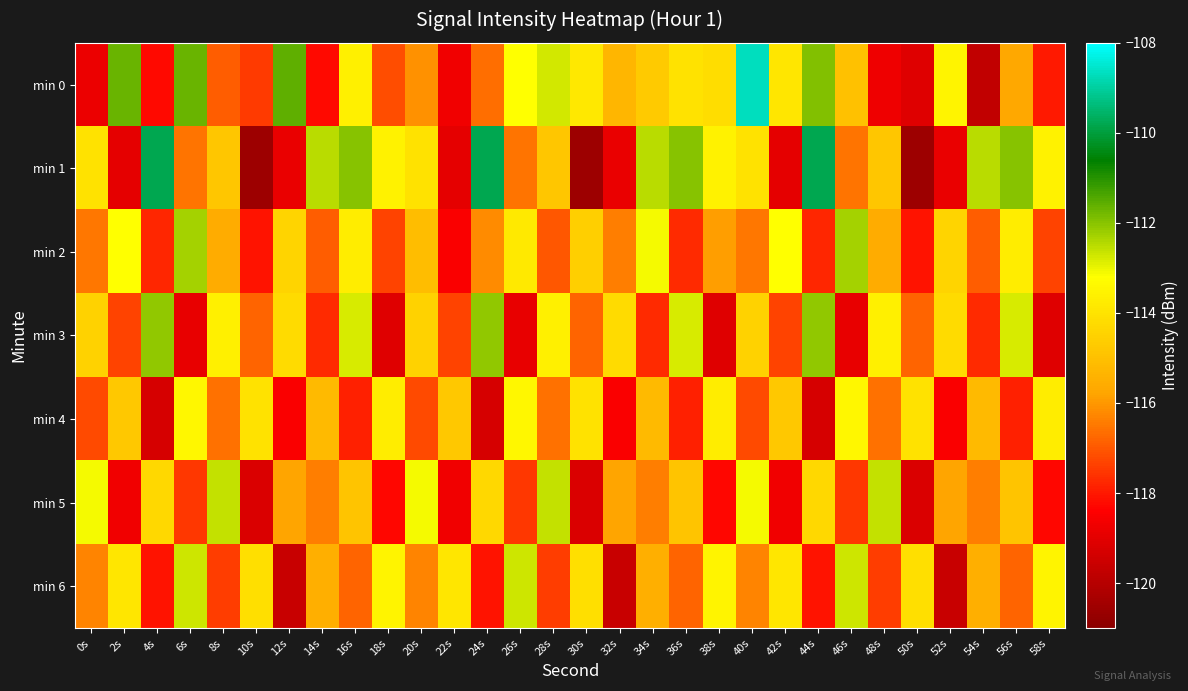

Count the number of data series in this chart.

7